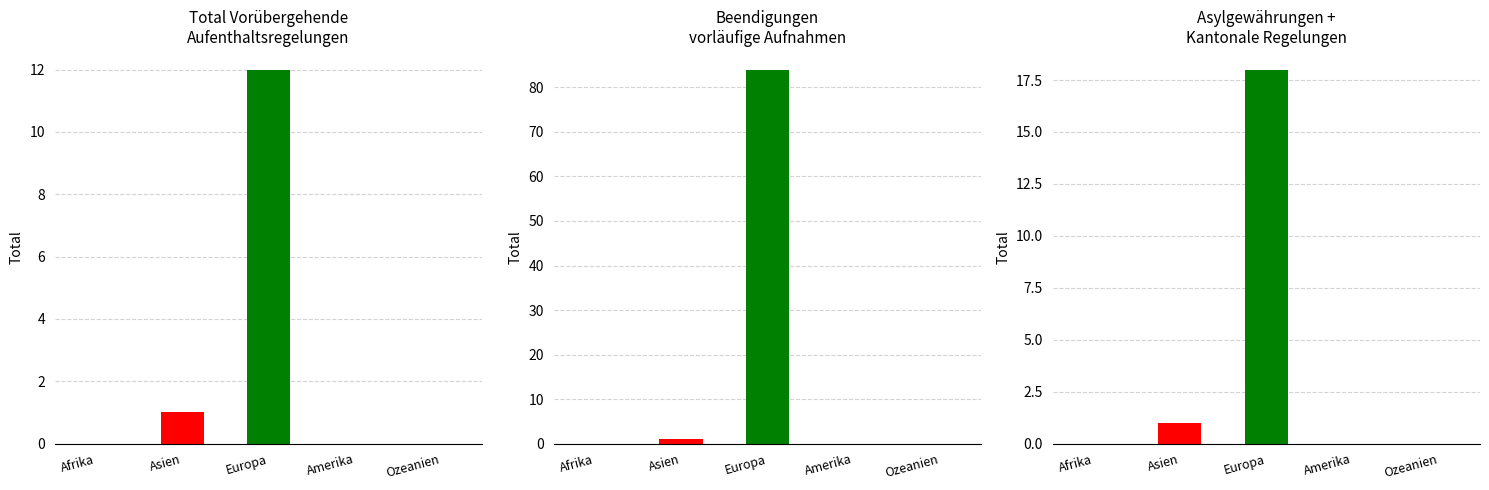

How many bars are there in each group?

3